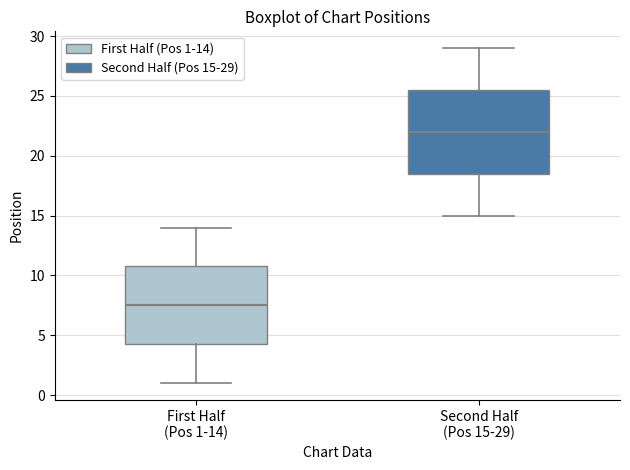

Which box is the tallest, from its lower edge to its upper edge?

Second Half (Pos 15-29)